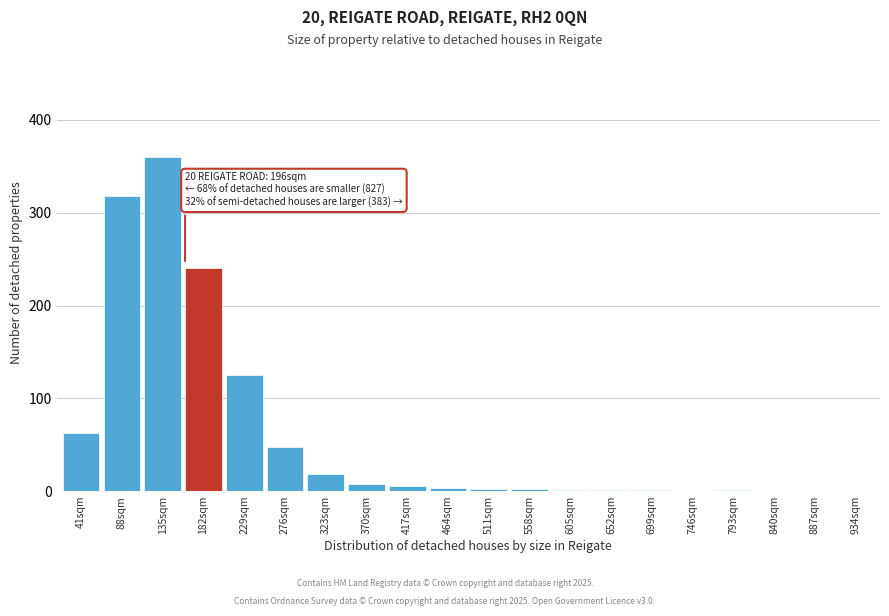

What is the change in value from 88sqm to 276sqm?

-270